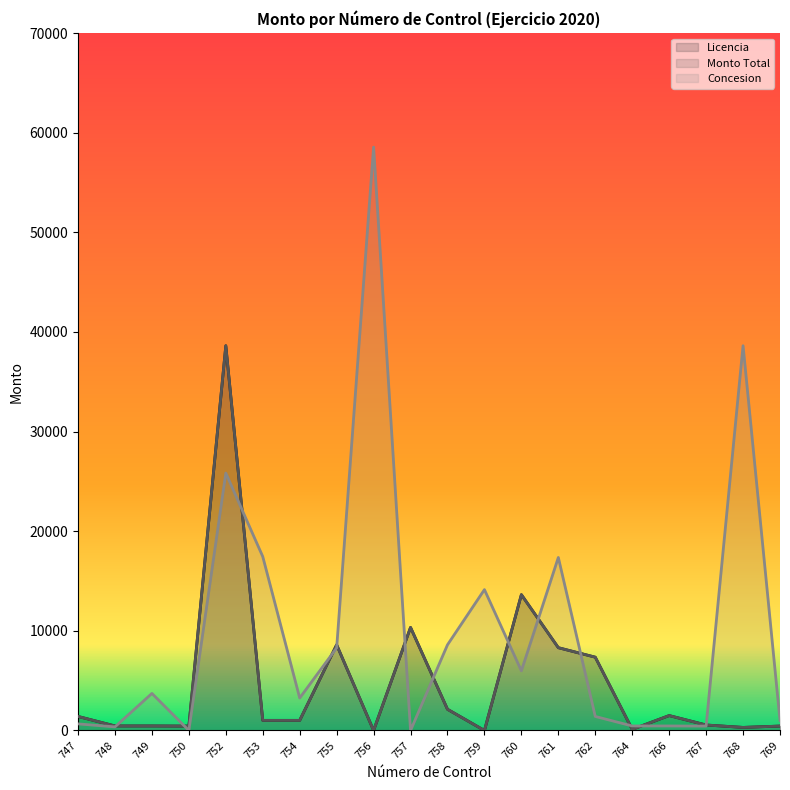

What is the difference between the second highest and minimum values in the Licencia series?

13631